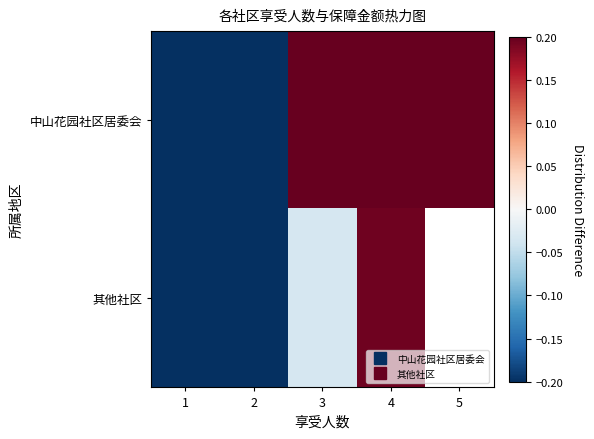

Count the number of data series in this chart.

2